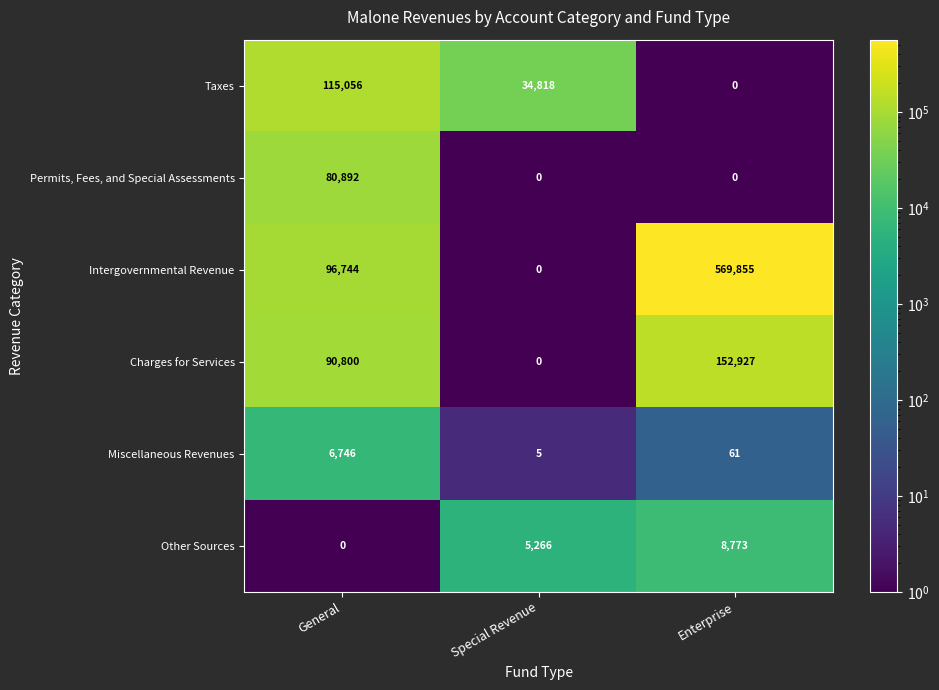

At which category is the sum across all series the highest?

Enterprise